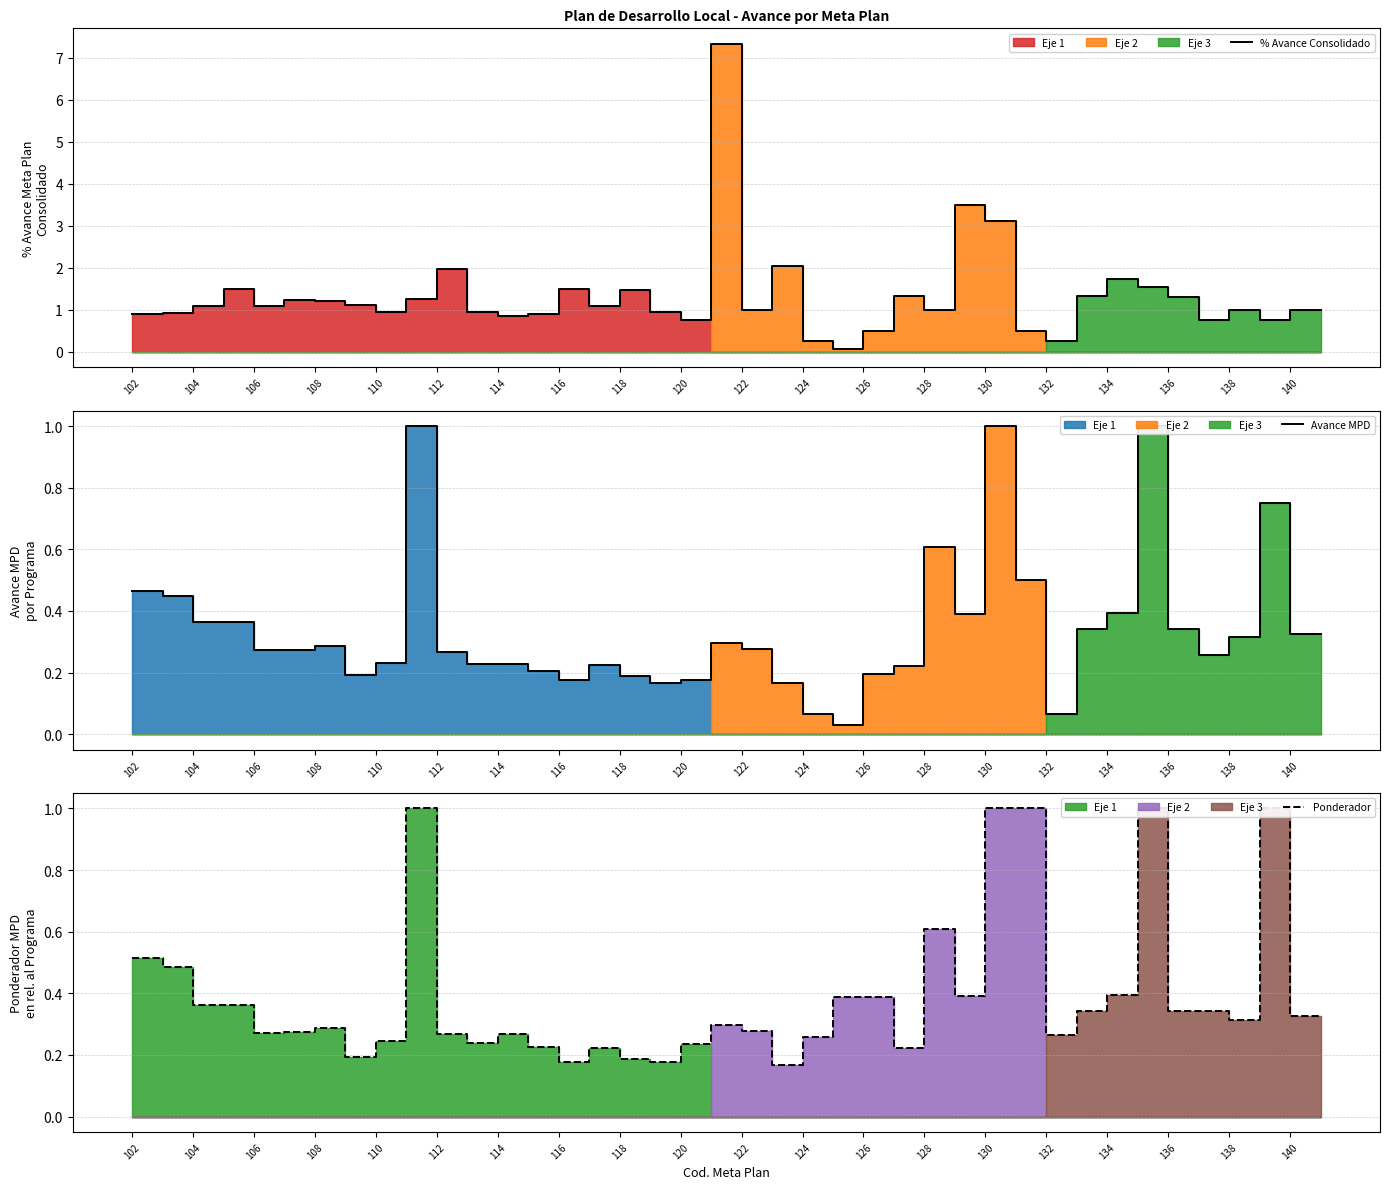

How many data points in % Avance Consolidado are less than 1?

15